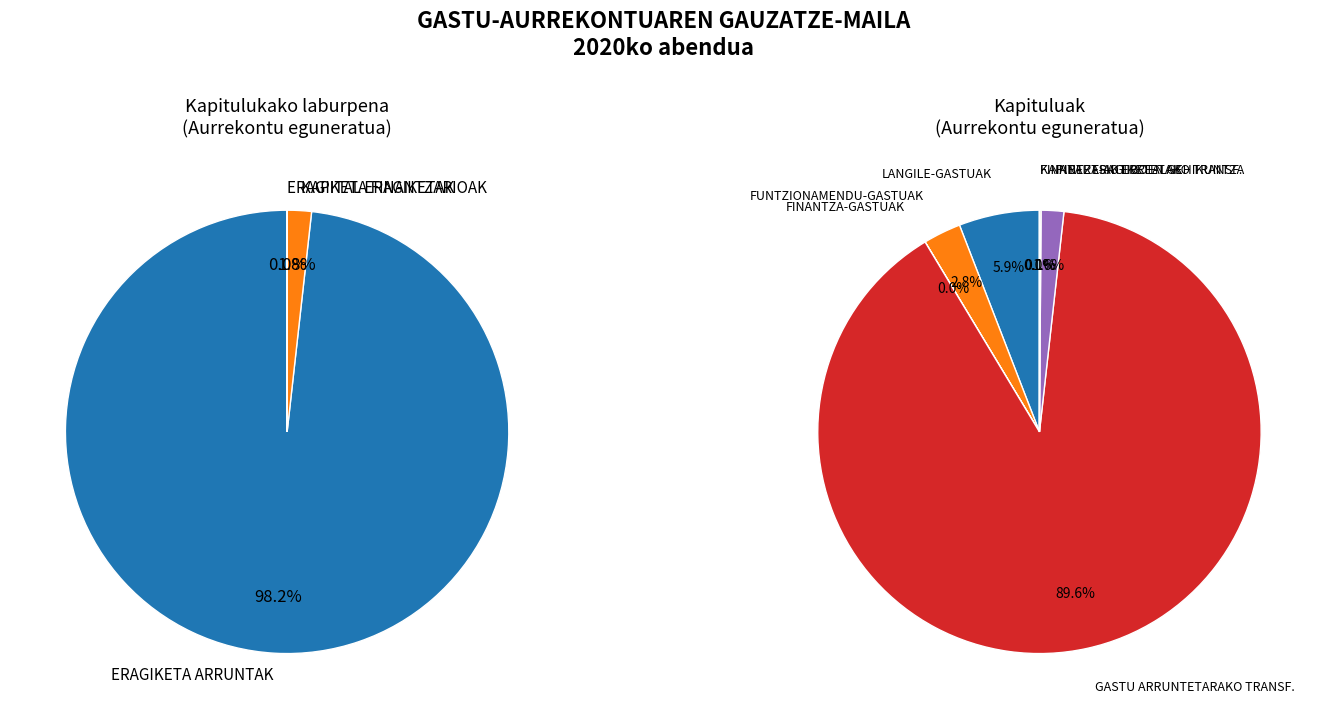

Is it true that GASTU ARRUNTETARAKO TRANSF. is 90% of the pie?

True